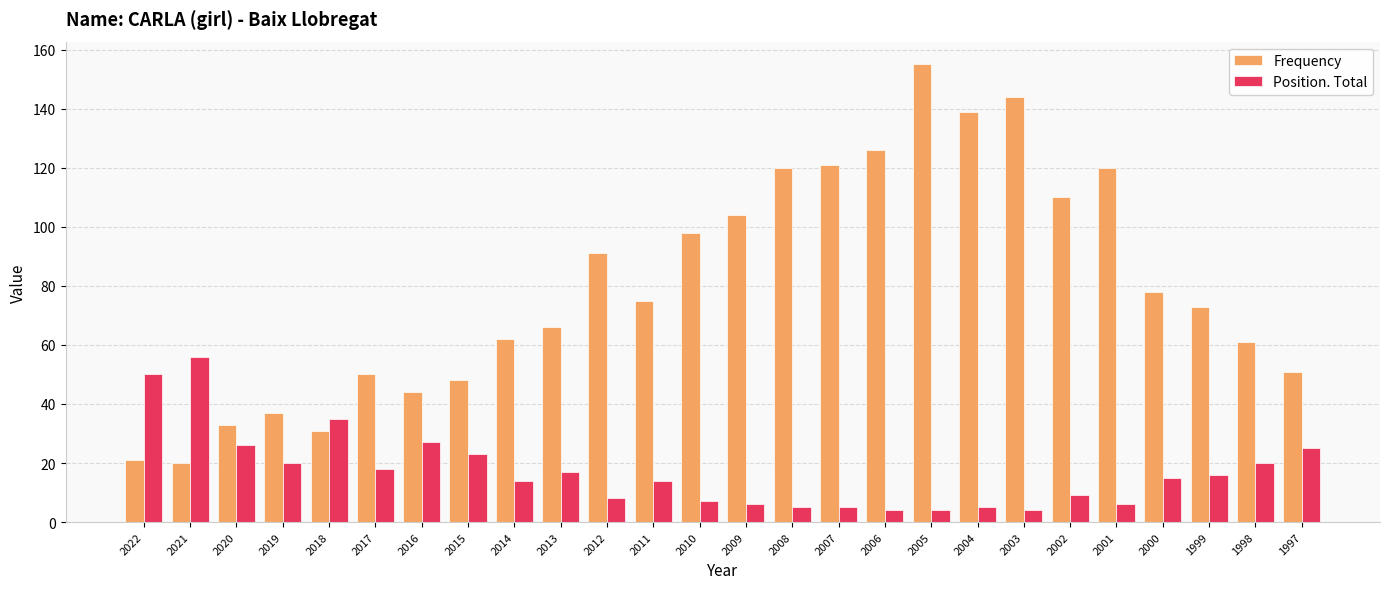

What is the value of the Position. Total bar at the 25th from the left?

20